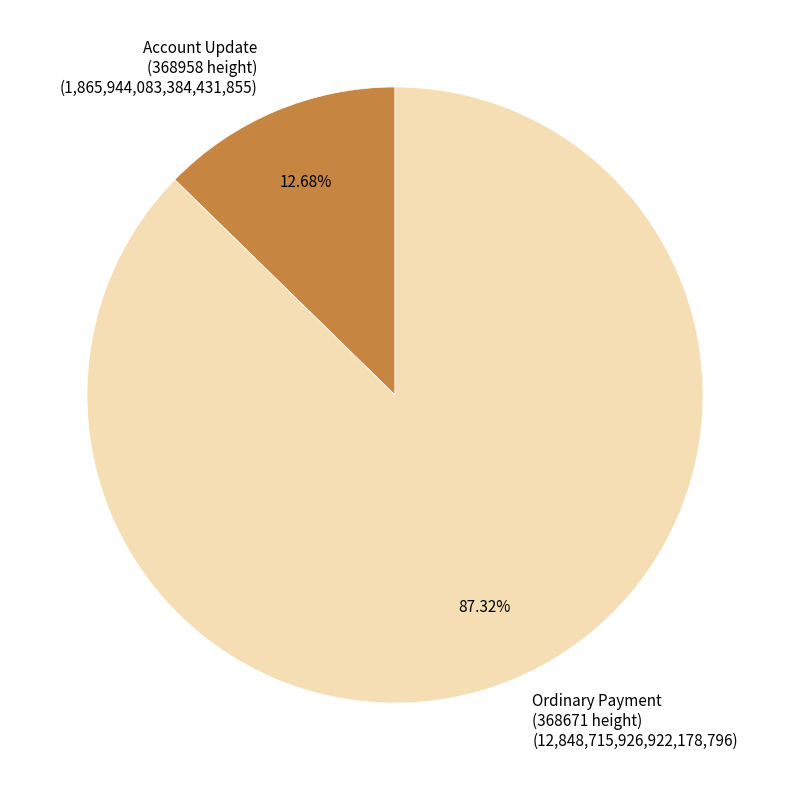

To the nearest percent, what is the average slice percentage?

50%